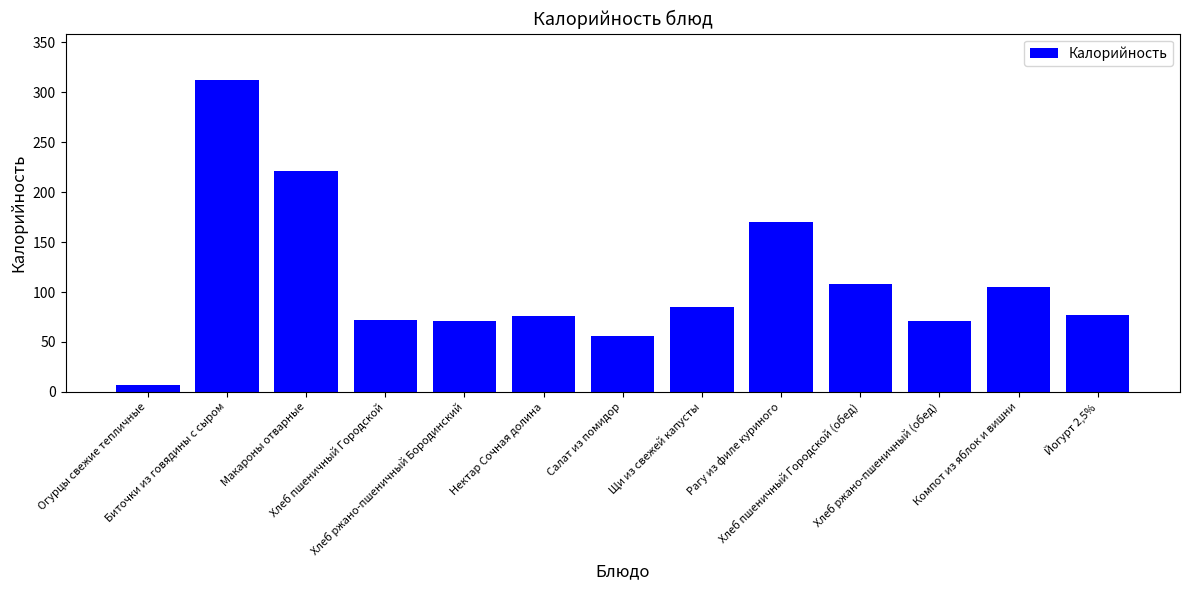

The chart shows a value of 171.8 at Компот из яблок и вишни. True or false?

False